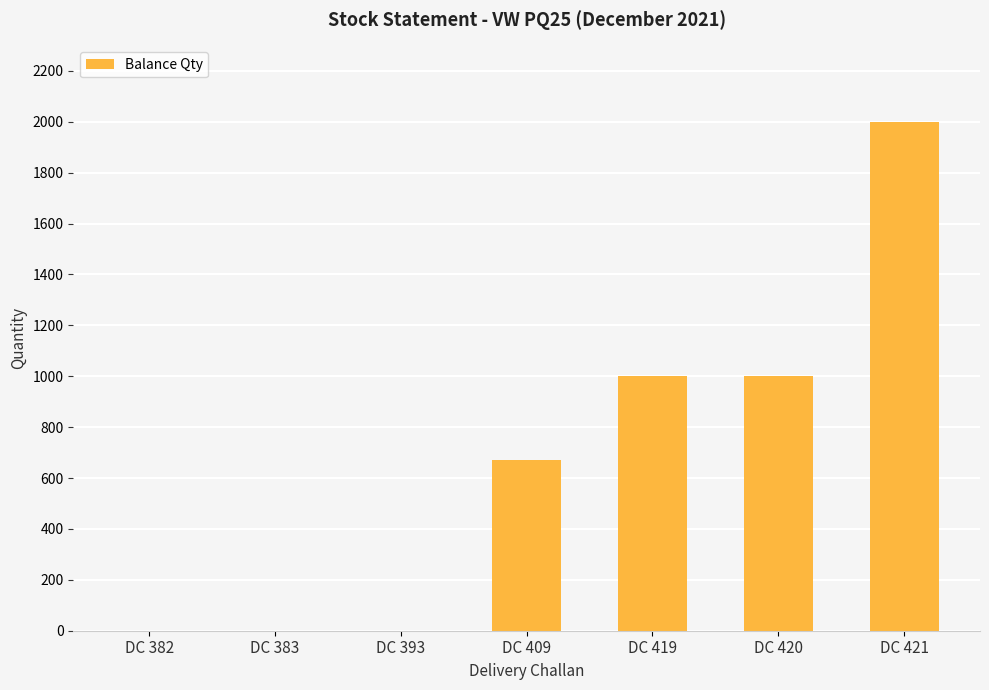

Count the number of data series in this chart.

1